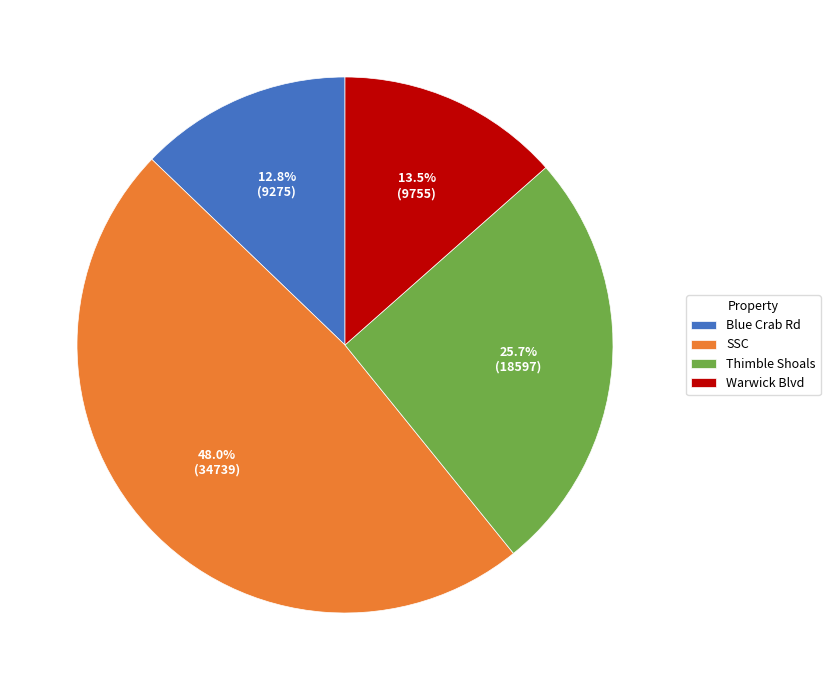

Combined, what portion of the pie is Warwick Blvd and Blue Crab Rd?

26.3%